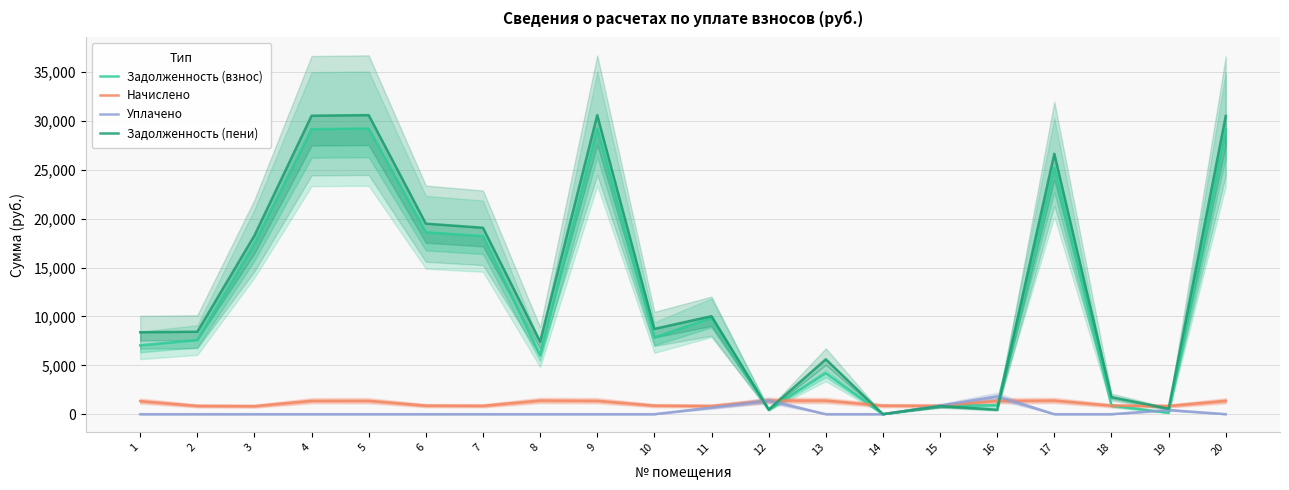

The Задолженность (пени) series shows 32865.3 at 3. True or false?

False